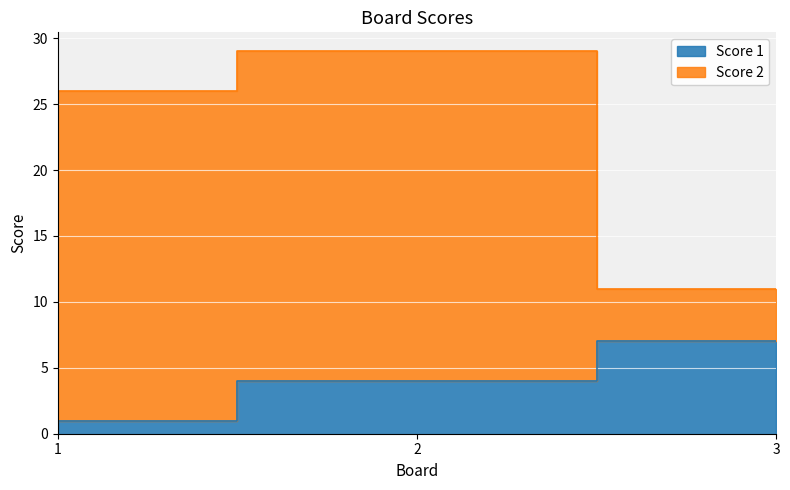

The value of Score 2 at 1 is 26. True or false?

True